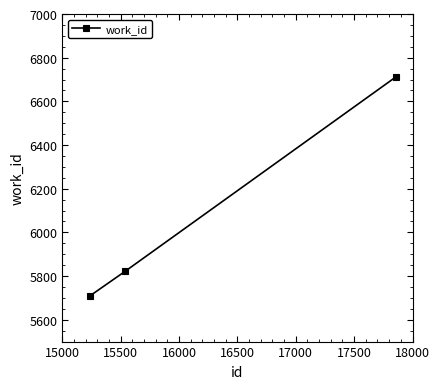

What is the maximum value shown in the chart?

6712